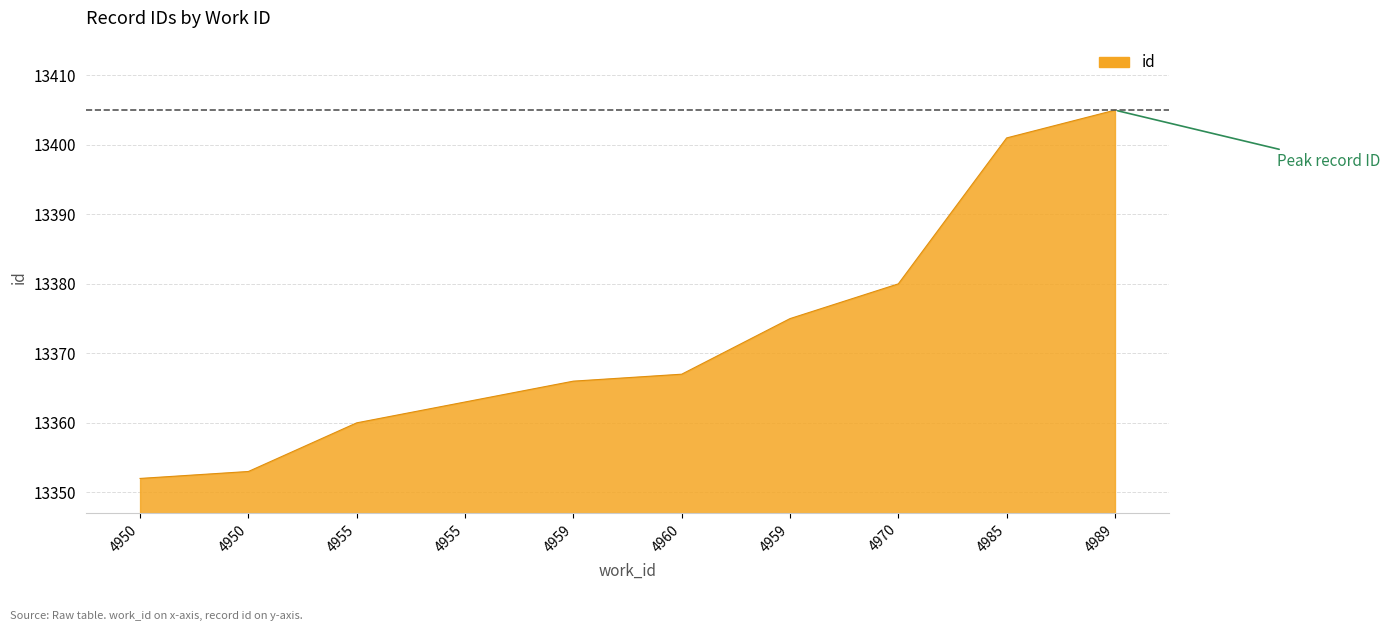

Reading left to right, list all the values displayed in this chart.

4950=13352	4950=13353	4955=13360	4955=13363	4959=13366	4960=13367	4959=13375	4970=13380	4985=13401	4989=13405